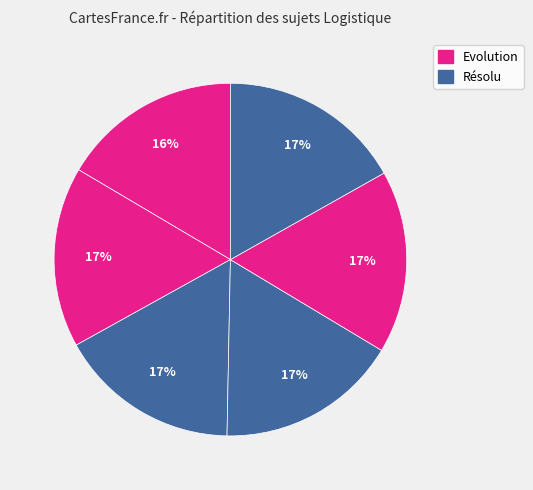

To the nearest percent, what is the average slice percentage?

17%